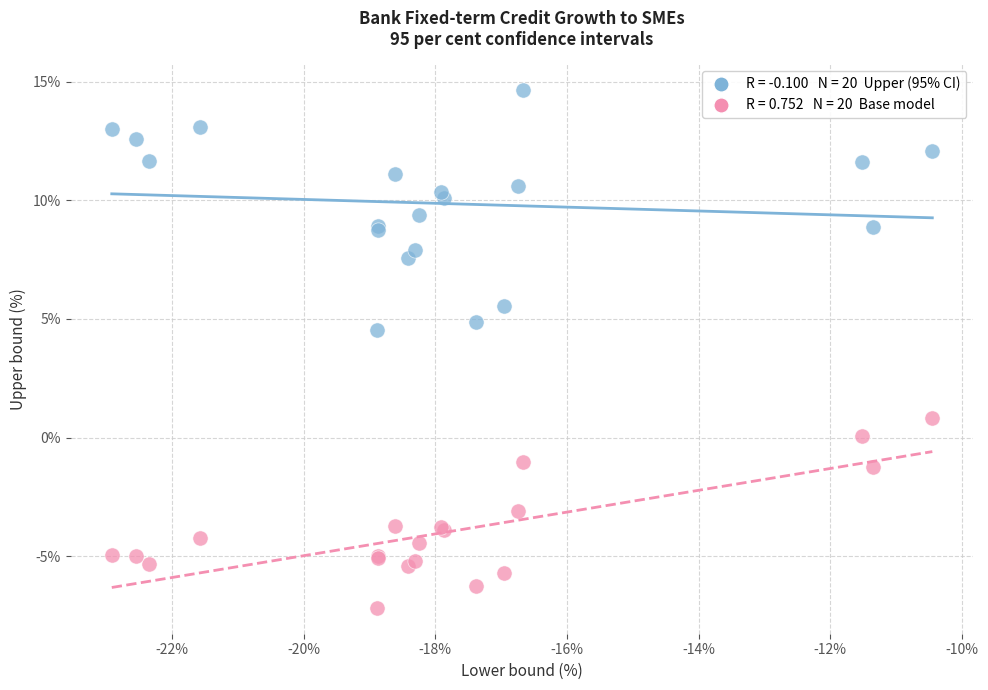

Across all series, what Y value is closest to 3?

4.5